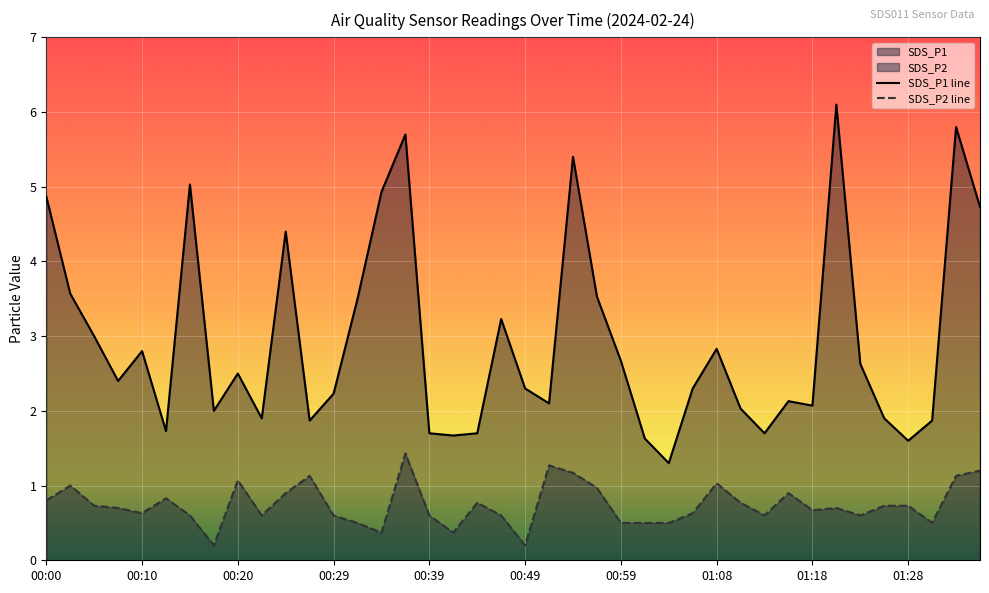

Rank the series by their average value, from highest to lowest.

SDS_P1 line, SDS_P2 line